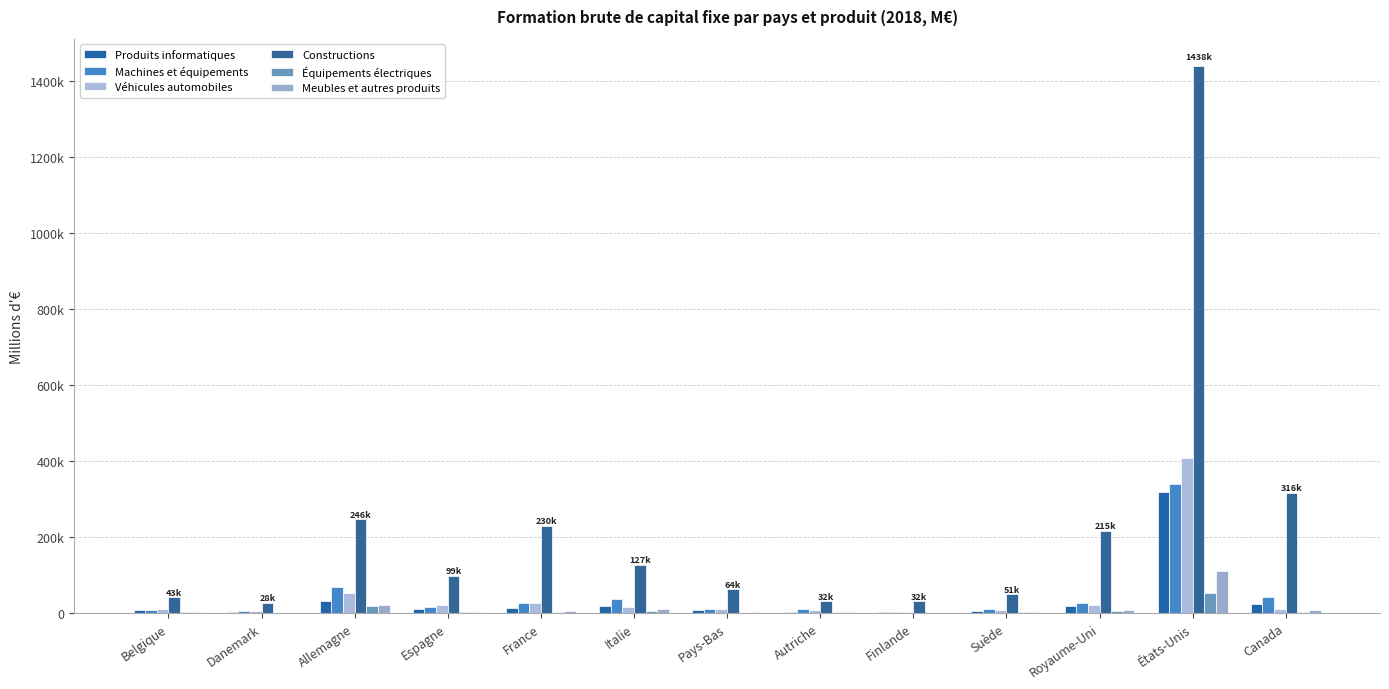

What is the maximum value for Machines et équipements?

338289.3